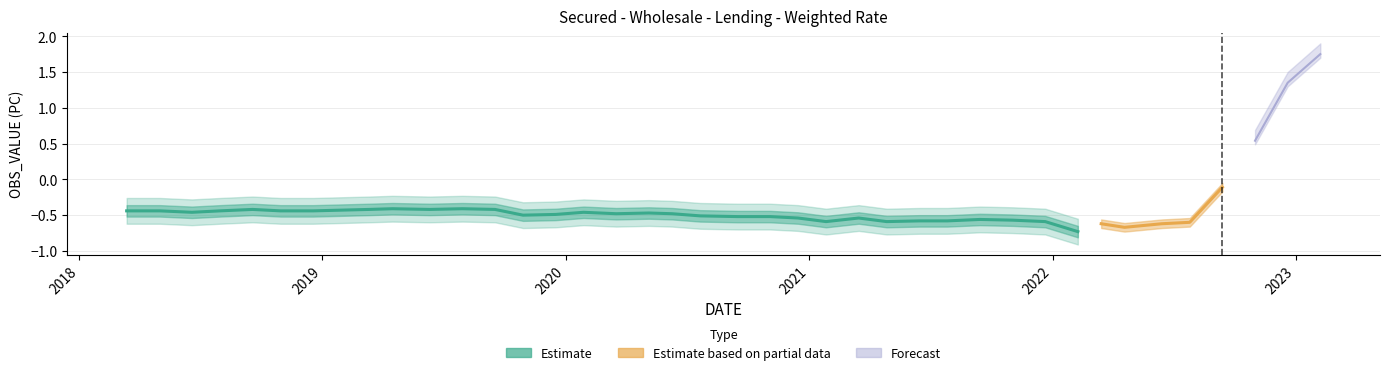

Rank the categories by value from lowest to highest.

2022-02-08, 2022-04-19, 2022-03-15, 2022-06-14, 2022-07-26, 2021-01-26, 2021-04-27, 2021-12-21, 2021-06-15, 2021-07-27, 2021-11-02, 2021-09-14, 2020-12-15, 2021-03-16, 2020-09-15, 2020-11-03, 2020-07-21, 2019-10-29, 2019-12-17, 2020-03-17, 2020-06-09, 2020-05-05, 2018-06-19, 2020-01-28, 2018-03-13, 2018-05-02, 2018-07-31, 2018-10-30, 2018-12-18, 2019-01-29, 2018-09-18, 2019-03-12, 2019-06-11, 2019-09-17, 2019-04-16, 2019-07-30, 2022-09-13, 2022-11-01, 2022-12-20, 2023-02-07